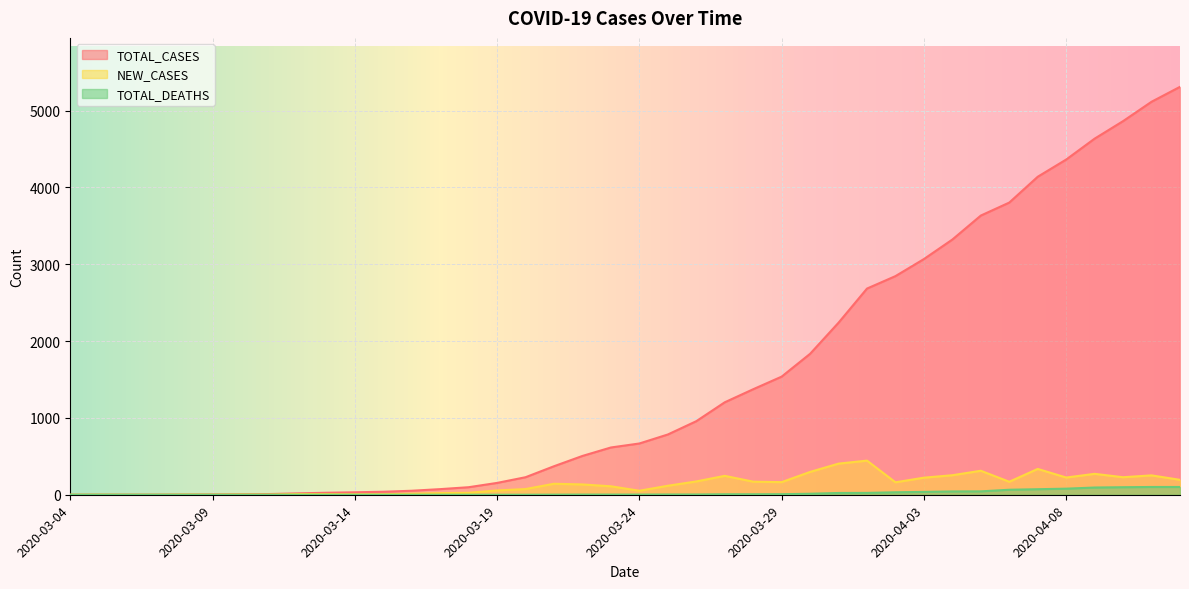

The TOTAL_DEATHS series shows 7 at 2020-03-29. True or false?

True